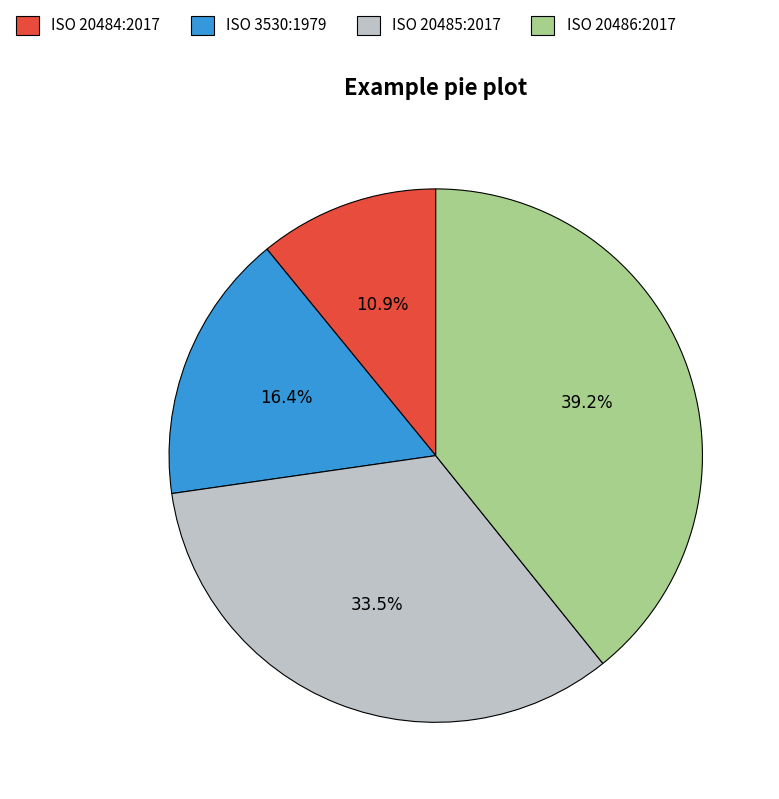

Rank the categories by value from lowest to highest.

ISO 20484:2017, ISO 3530:1979, ISO 20485:2017, ISO 20486:2017